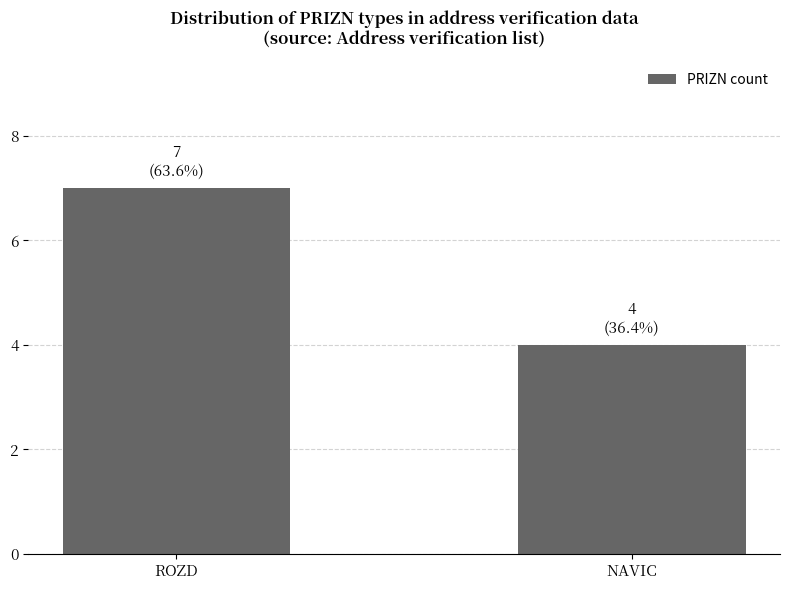

Rank the categories by value from lowest to highest.

NAVIC, ROZD